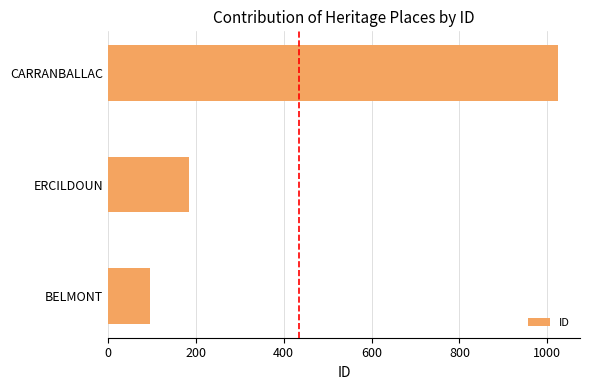

At which label is the value closest to 559?

ERCILDOUN